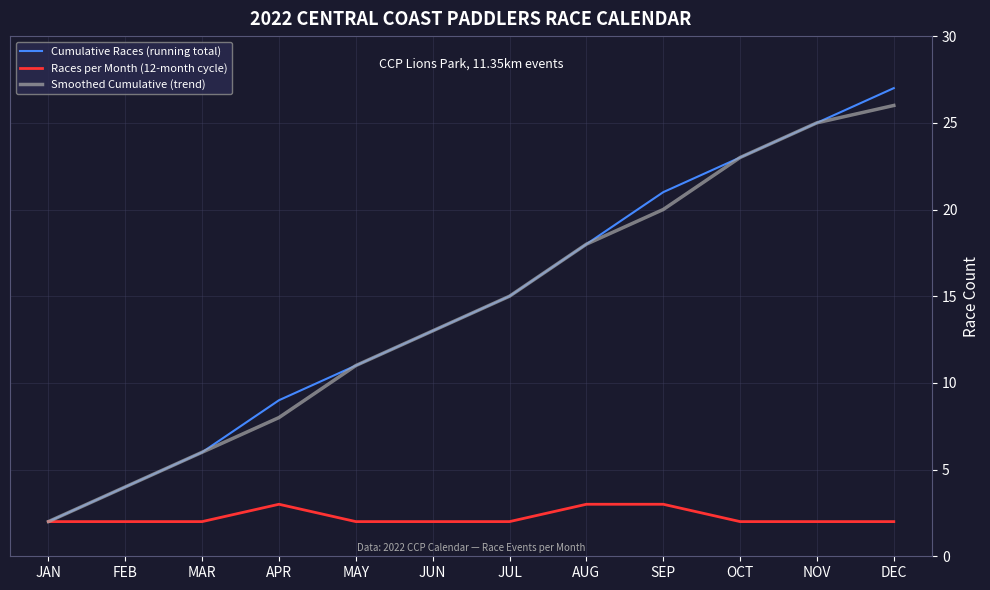

Is this an area chart (filled region under the line)?

No